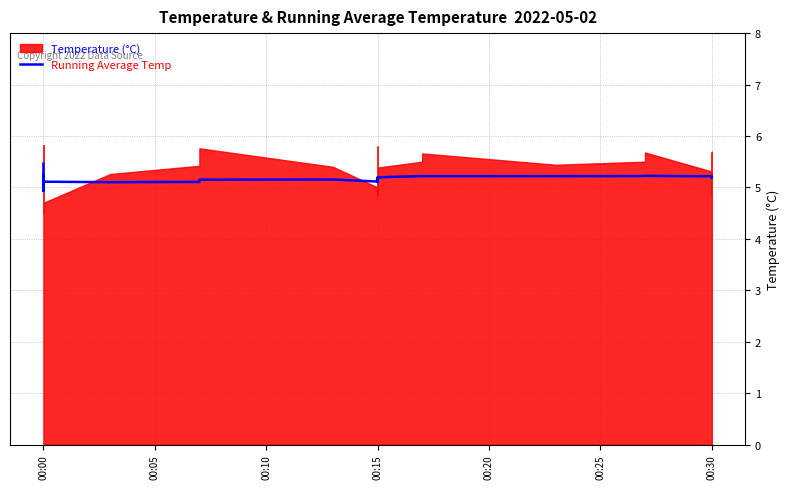

Count the number of values greater than 5.

35